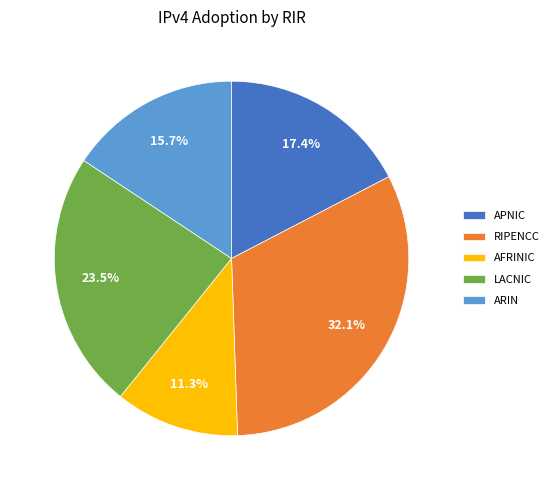

Does any single category account for the majority?

No